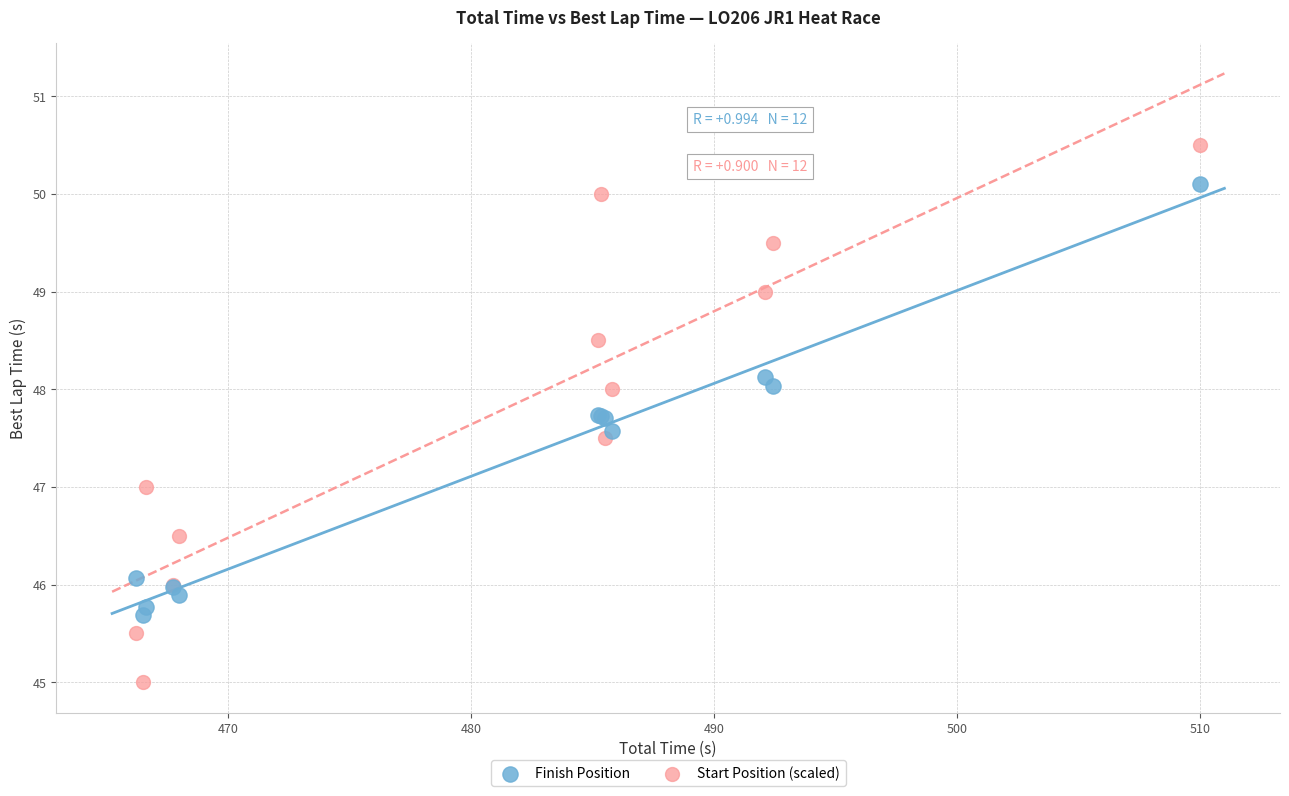

Which series contains the highest Y value?

Start Position (scaled)